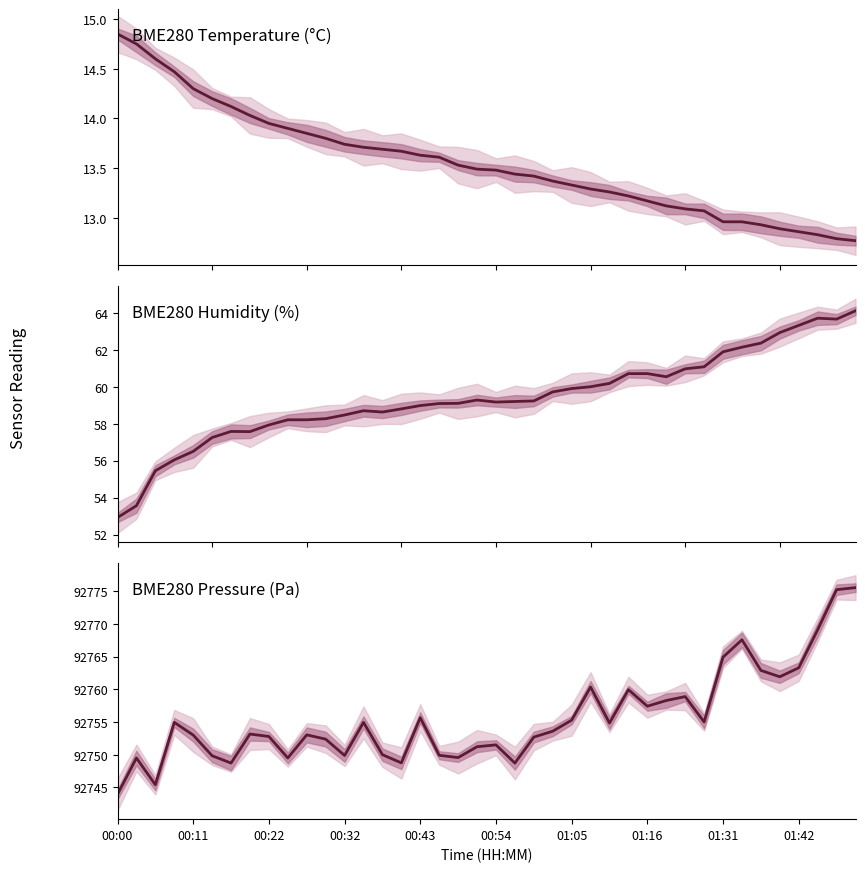

Which category has the highest value across all series?

39